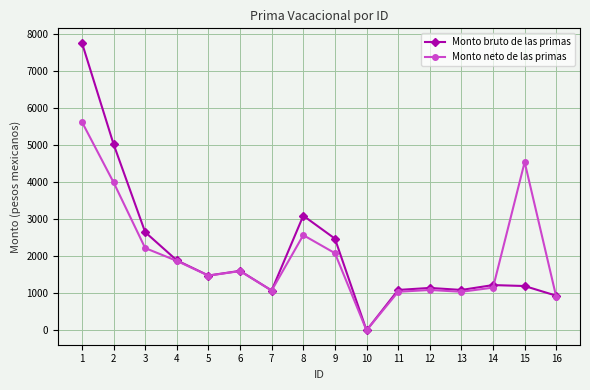

At how many categories does at least one series exceed 6573?

1